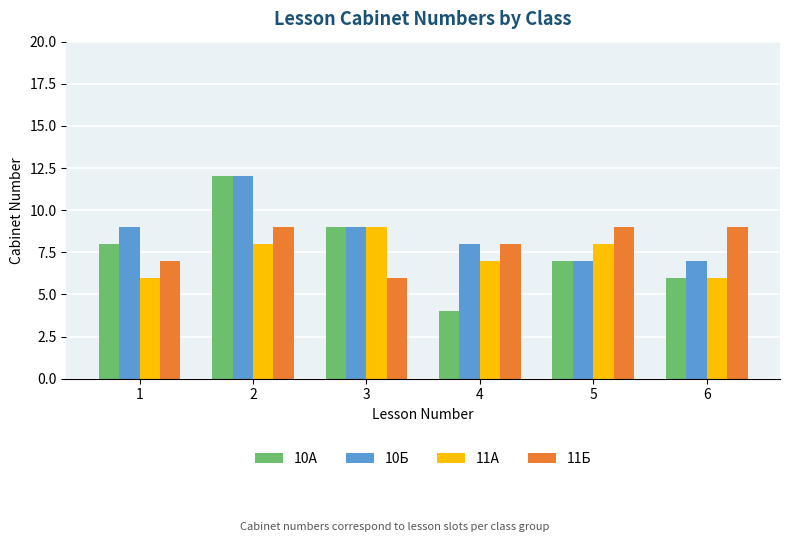

What is the average value of the 11Б series?

8